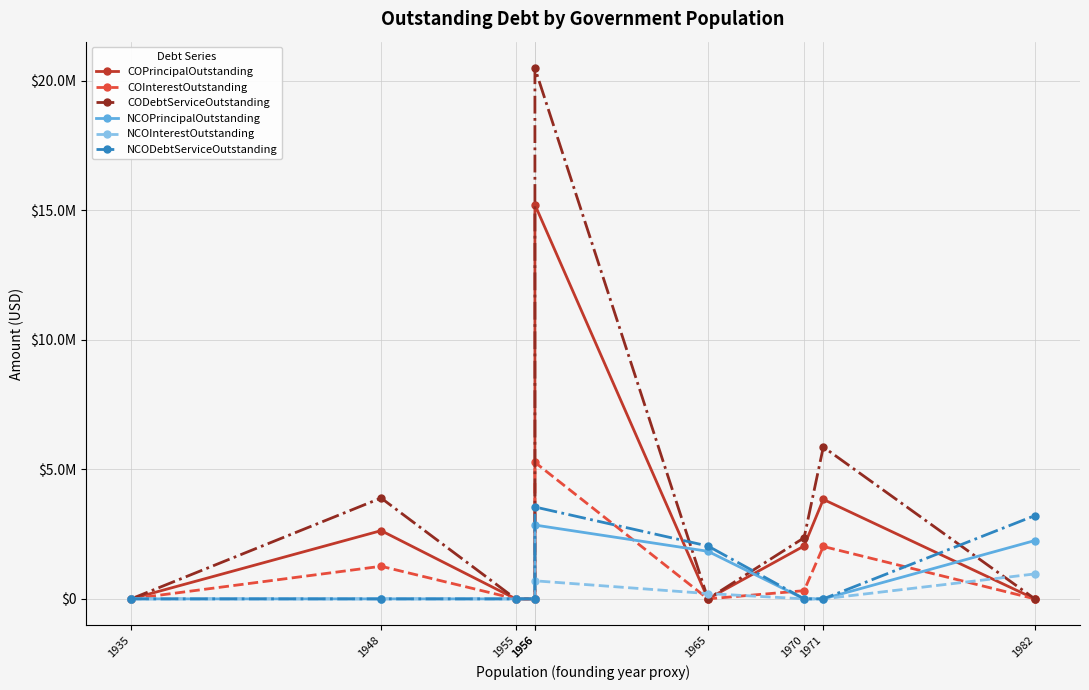

How many data points does each series have?

9